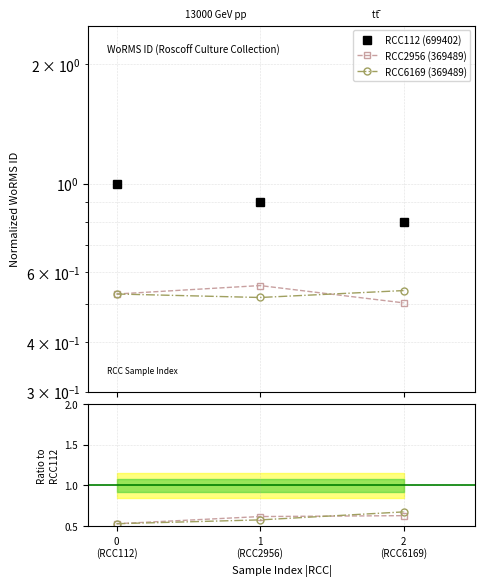

True or false: RCC6169 (369489) has a value of 0.8 at 2
(RCC6169).

False